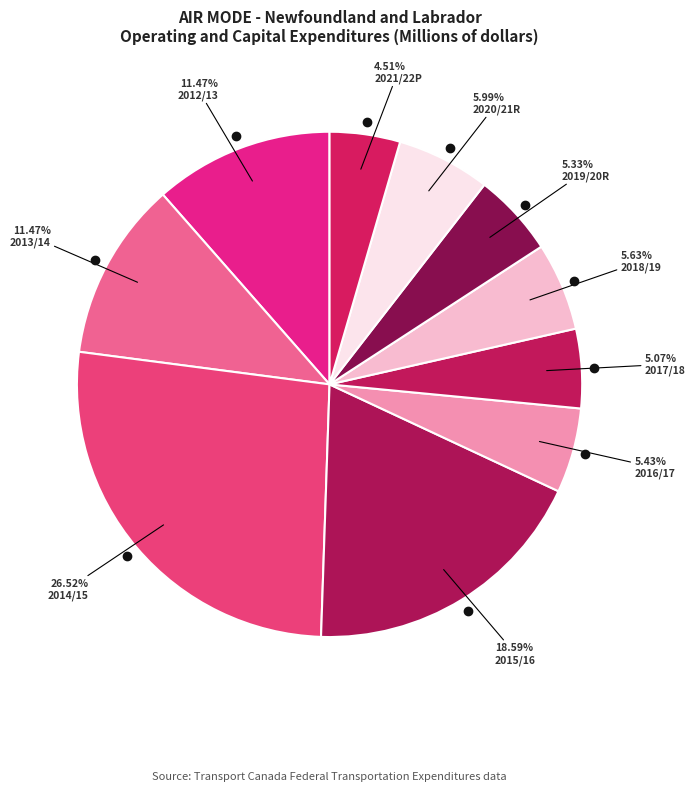

Count the number of slices in the pie.

10